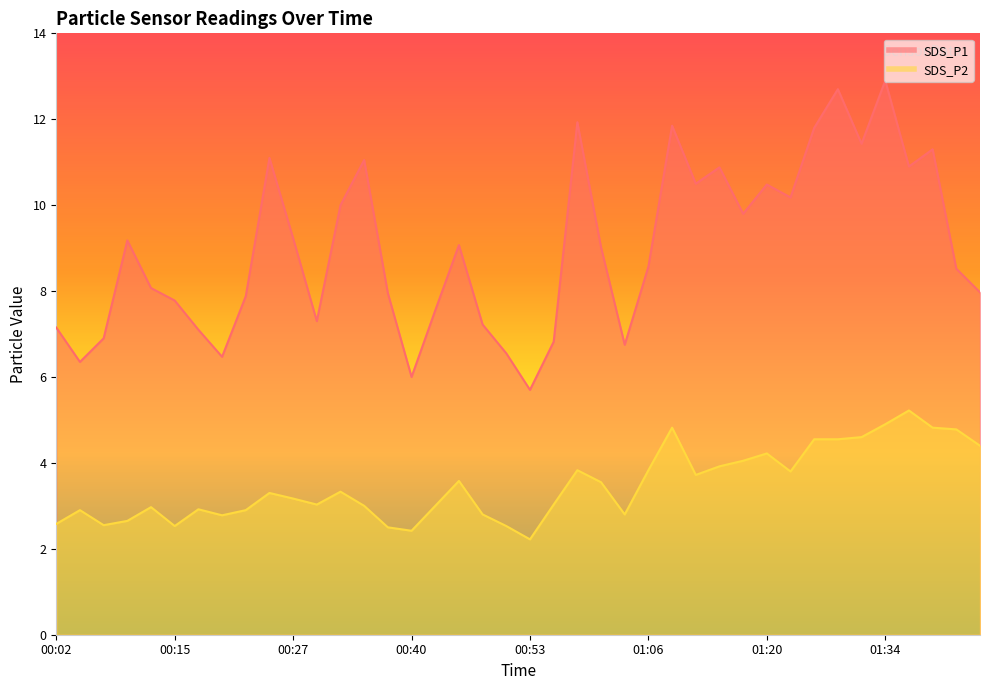

What is the maximum value for SDS_P1?

12.9